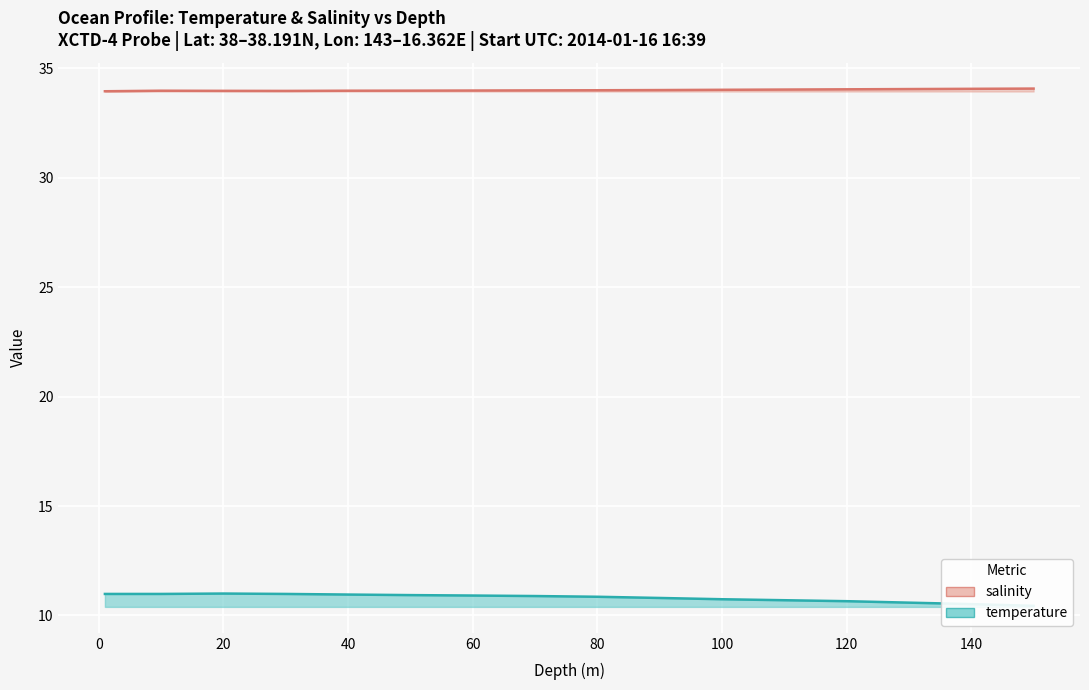

What is the value of the temperature point at the 13th from the left?

10.7